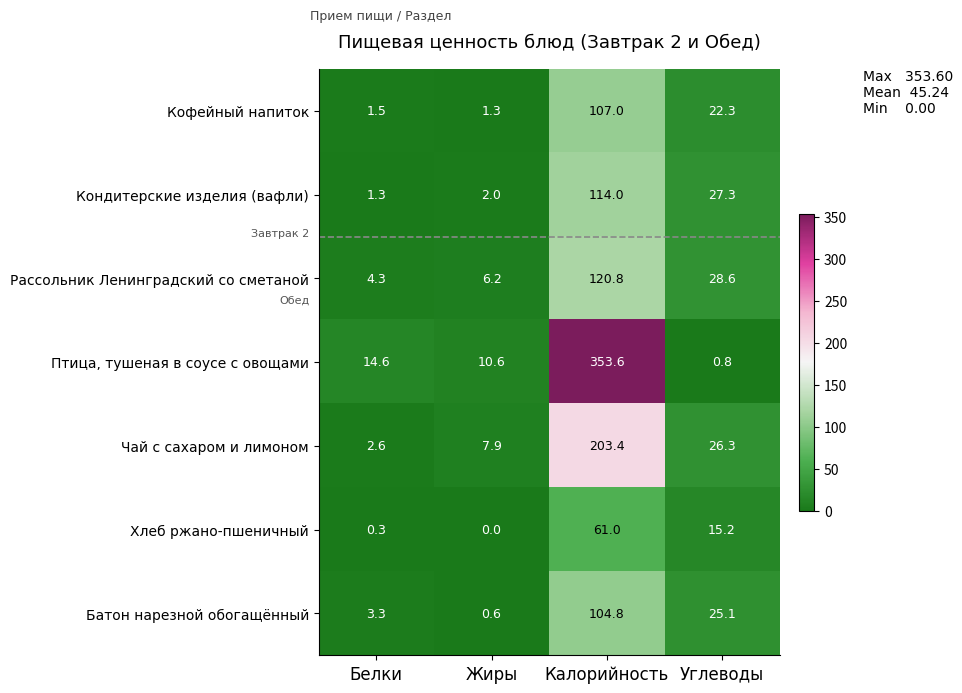

Is it true that Кофейный напиток equals 42.2 at Калорийность?

False